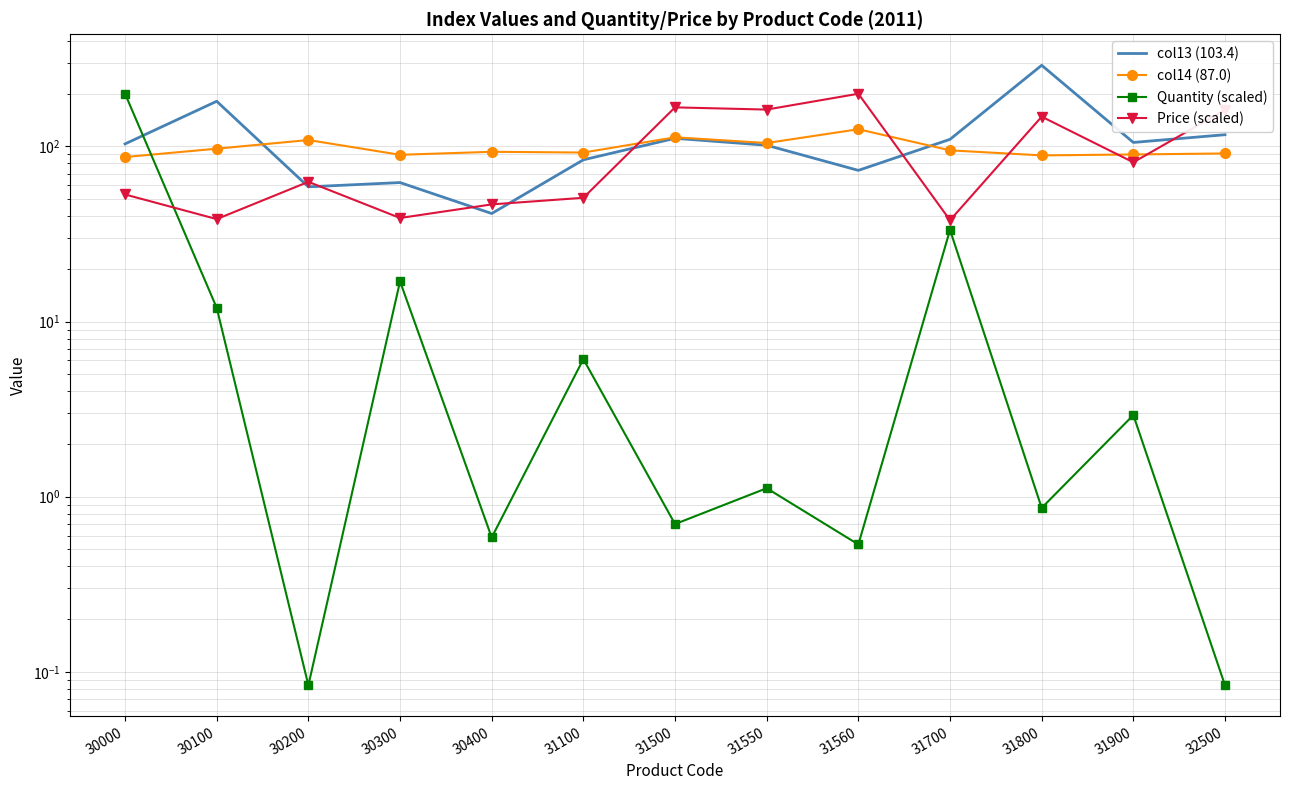

What is the sum of all Quantity (scaled) values?

275.3